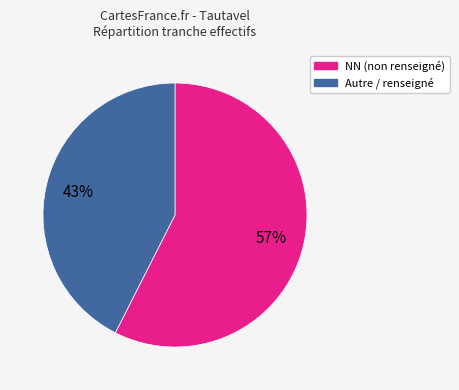

To the nearest percent, what is the average slice percentage?

50%